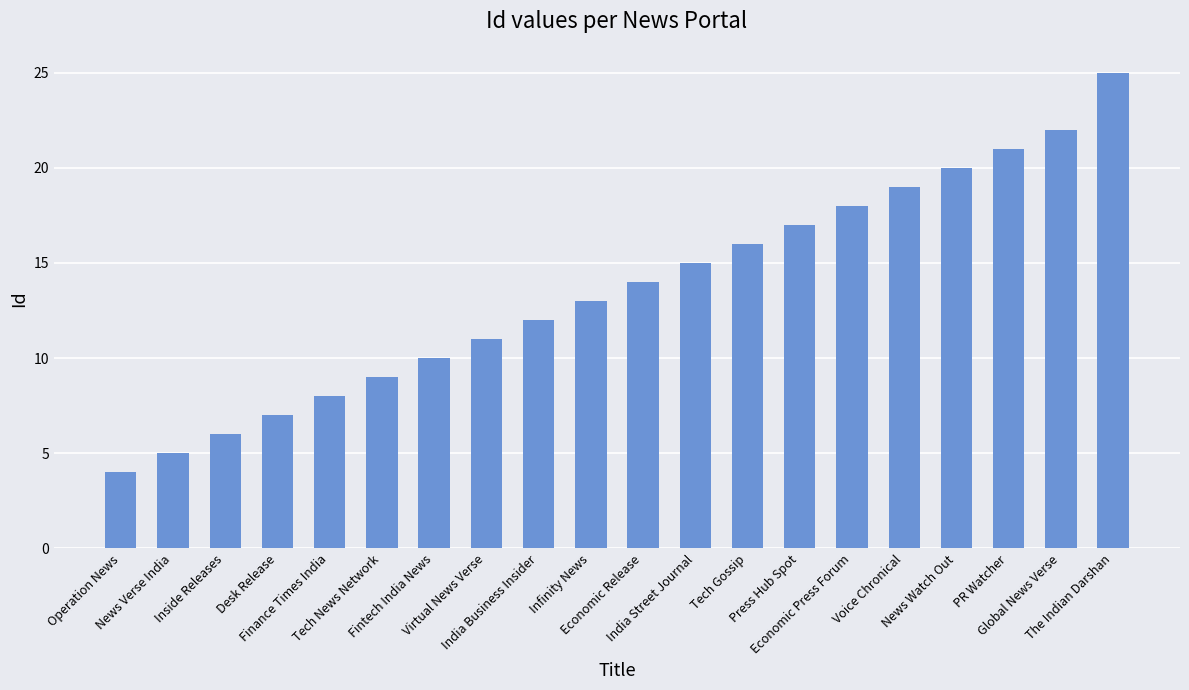

Count the number of data series in this chart.

1